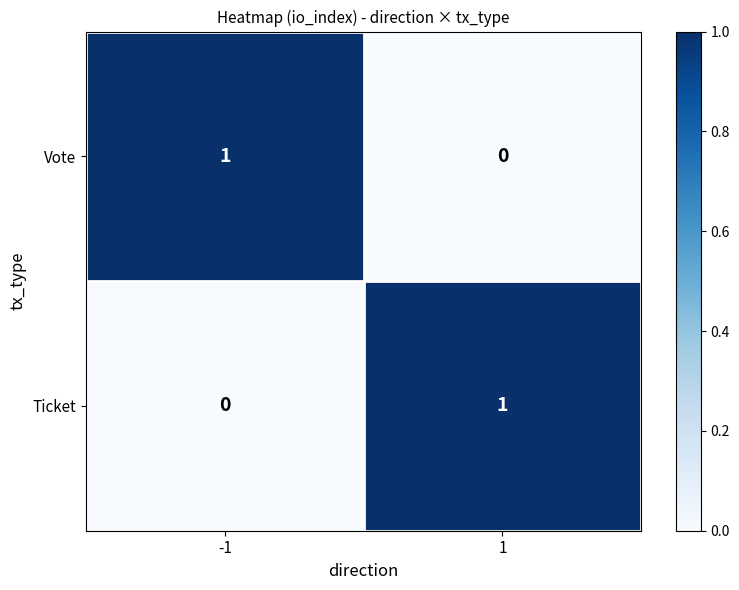

The Ticket series shows 0 at -1. True or false?

True